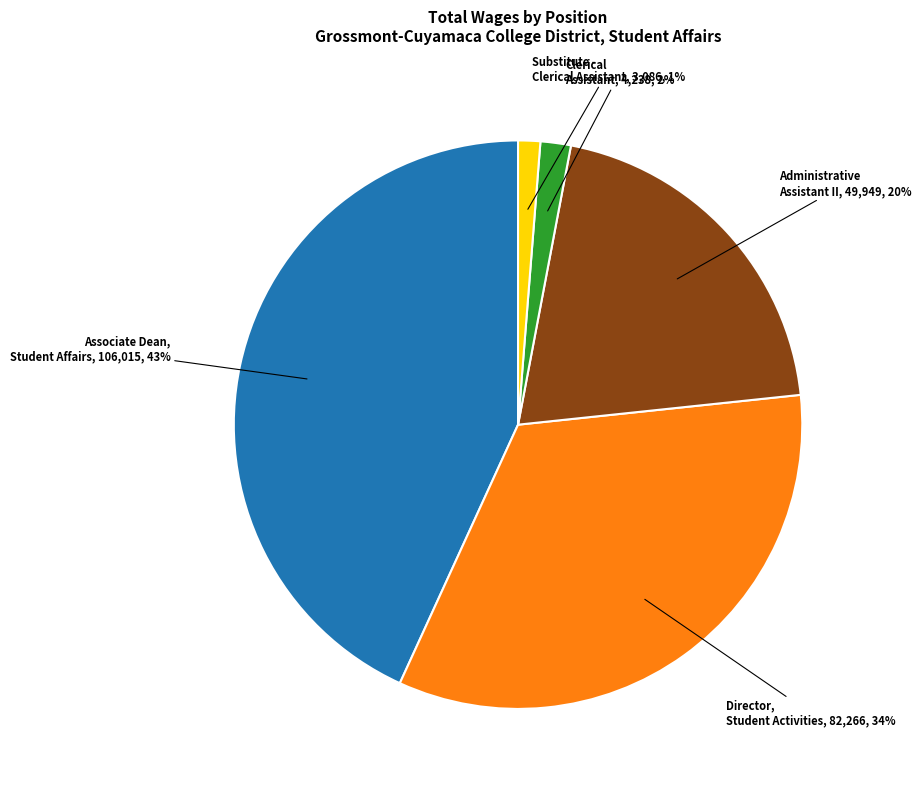

Is there a majority slice in this chart?

No